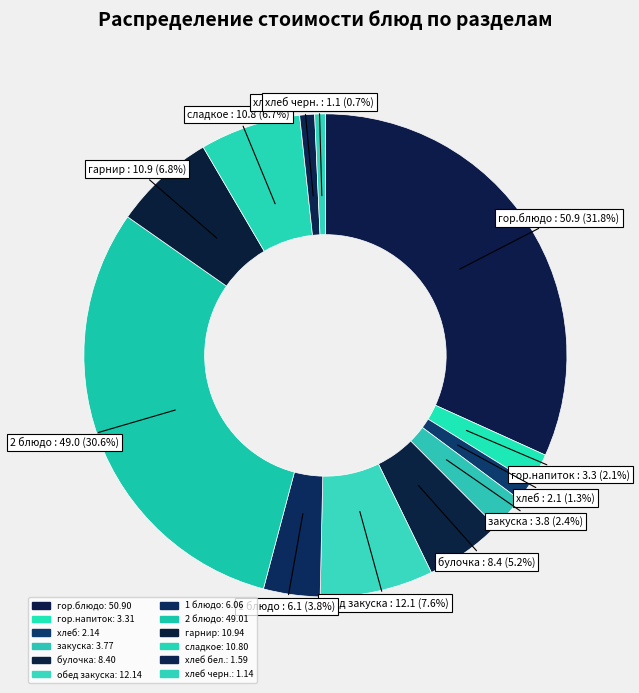

What is the ratio of the value at хлеб бел. to the value at хлеб черн.?

1.4